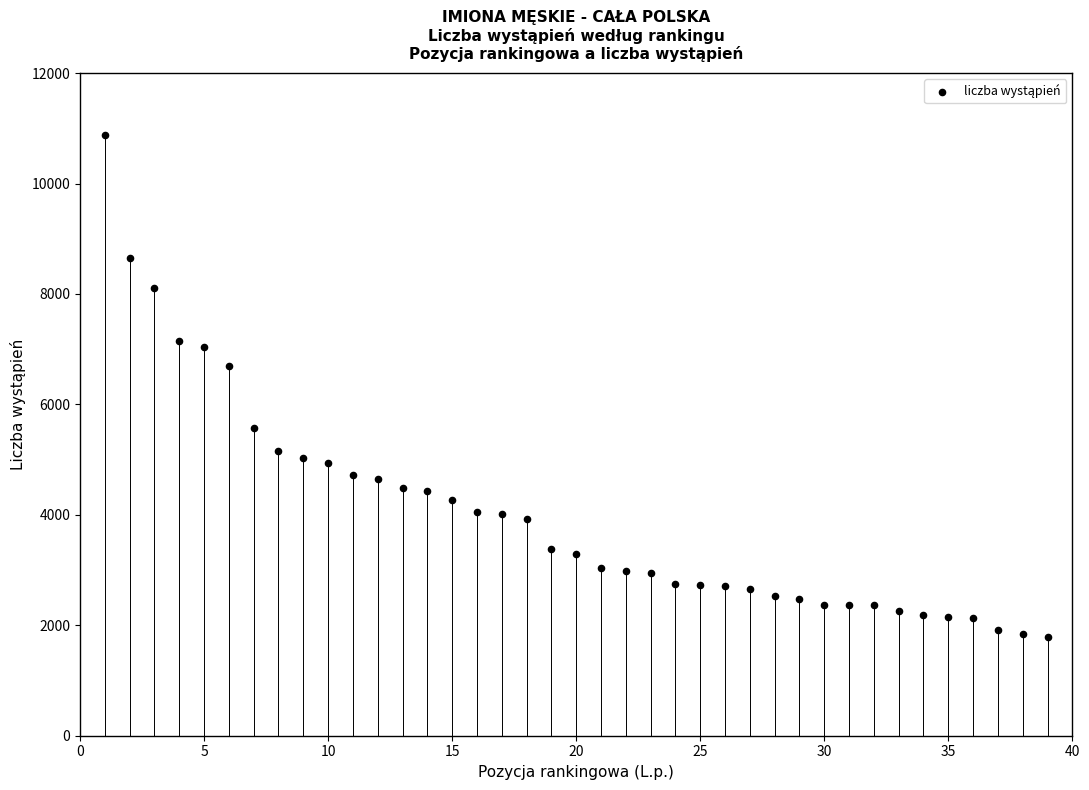

What is the range of X values (max minus min)?

38